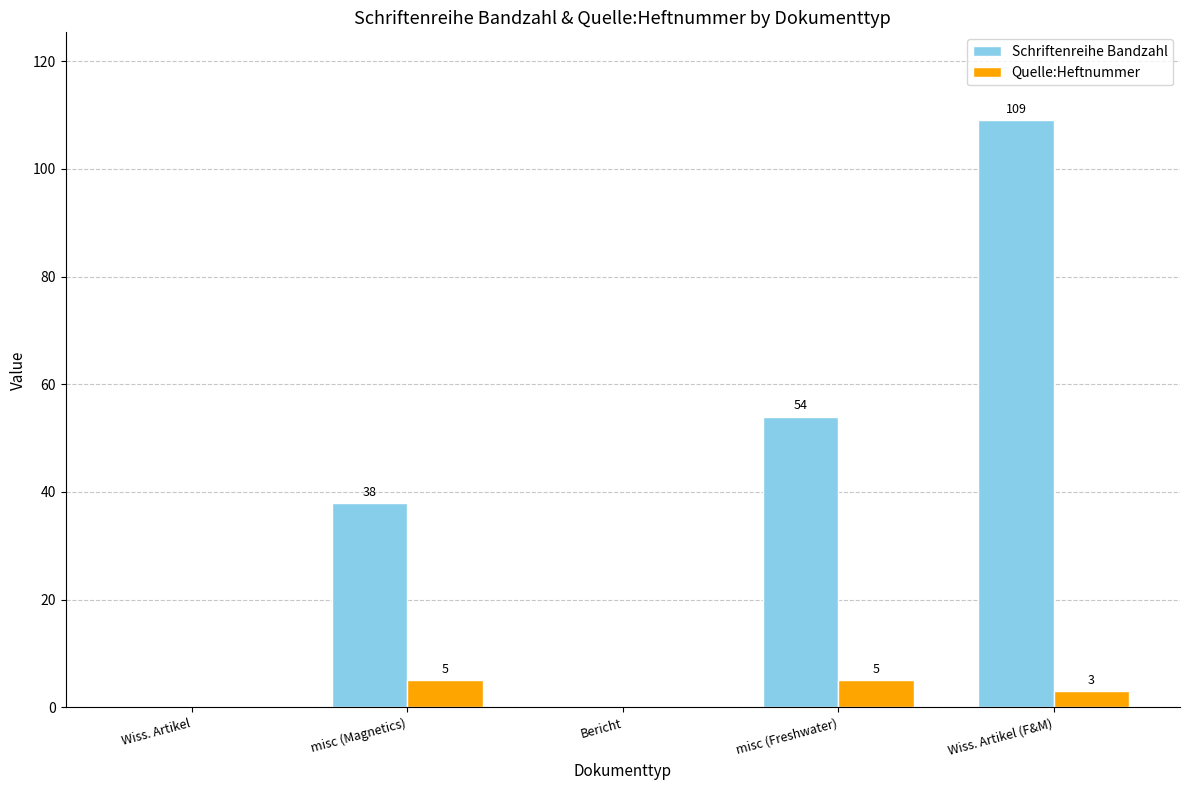

At which label is Schriftenreihe Bandzahl closest to 54?

misc (Freshwater)